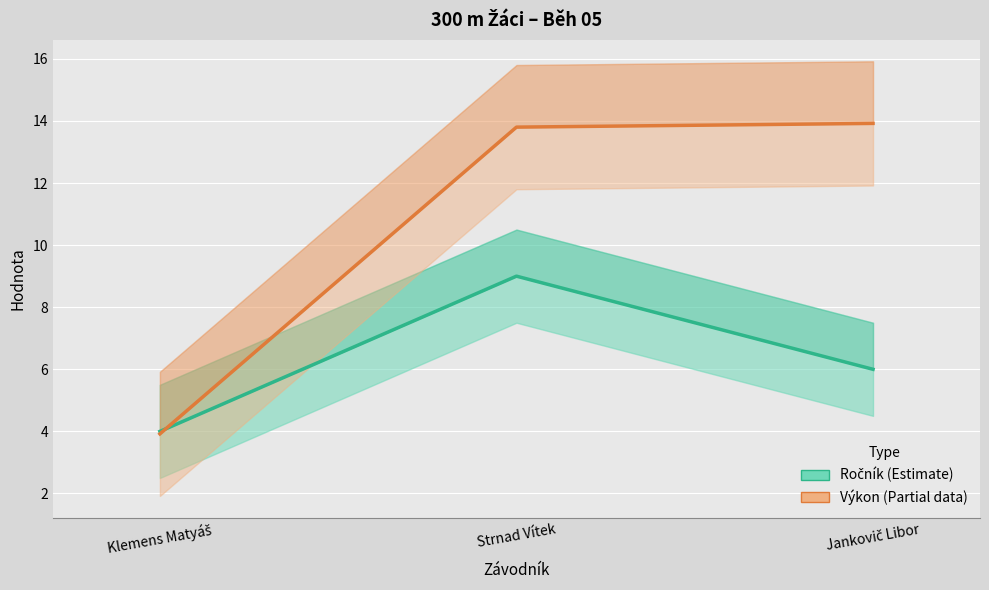

List the labels in order of Výkon (Partial data) value, smallest first.

Klemens Matyáš, Strnad Vítek, Jankovič Libor